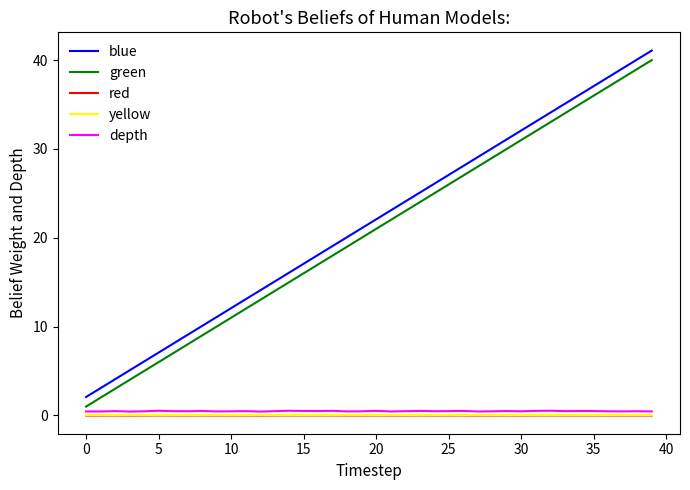

What is the greatest value displayed?

41.1